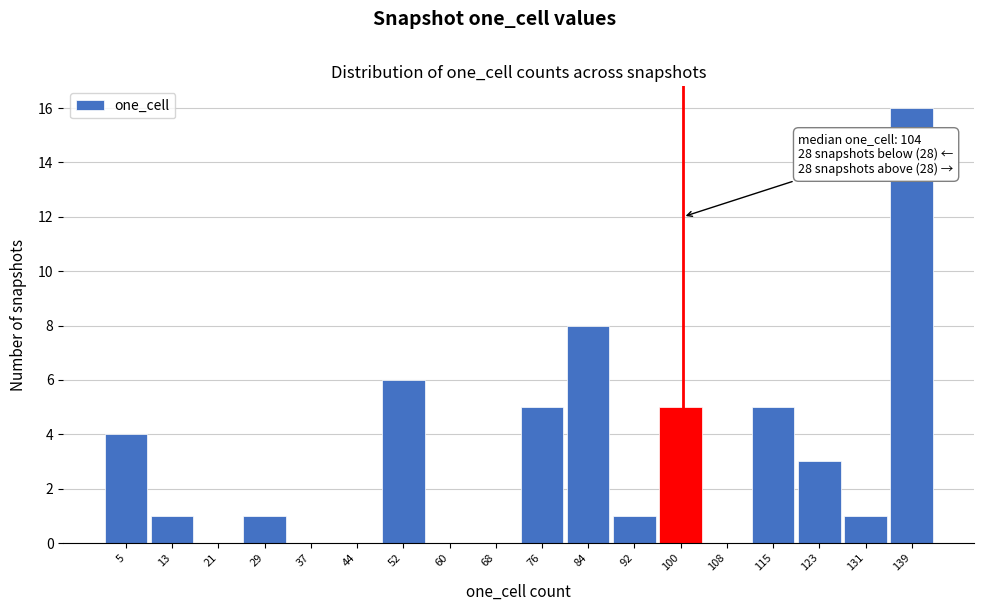

Reading right to left, what are all the values shown in this chart?

139=16	131=1	123=3	115=5	108=0	100=5	92=1	84=8	76=5	68=0	60=0	52=6	44=0	37=0	29=1	21=0	13=1	5=4